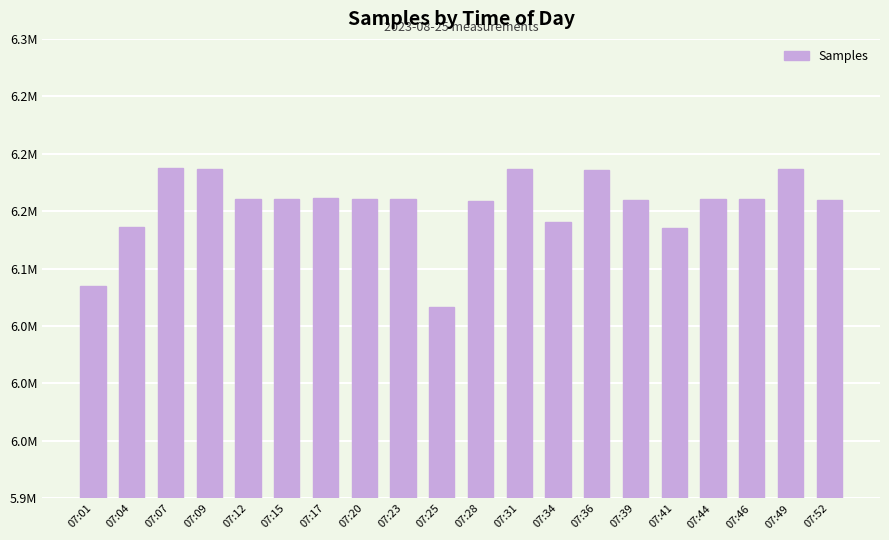

Are the bars horizontal?

No